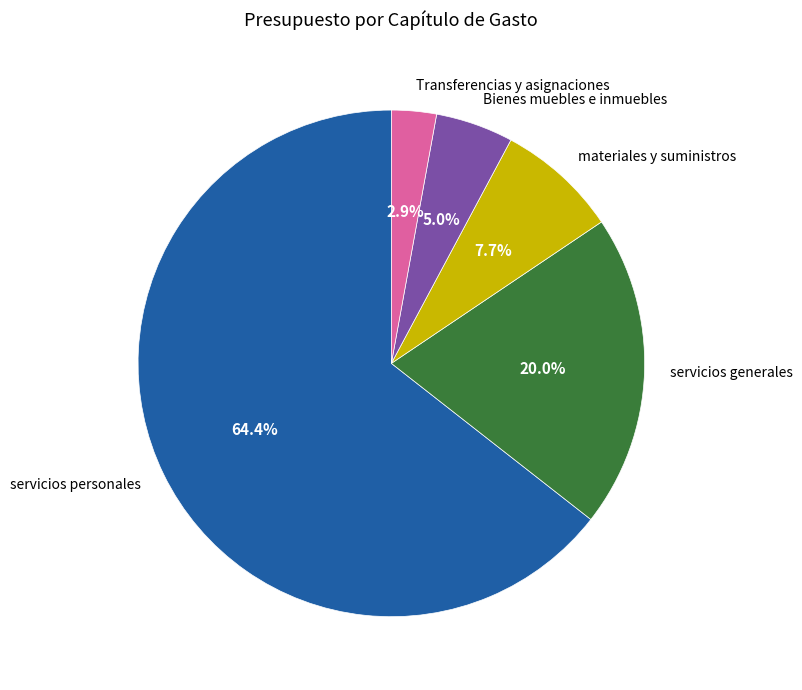

What is the smallest slice in the pie chart?

Transferencias y asignaciones